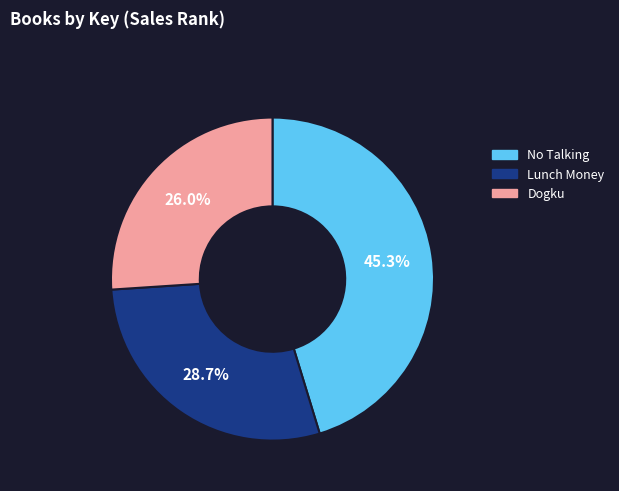

To the nearest percent, what is the combined percentage of Dogku and No Talking?

71%